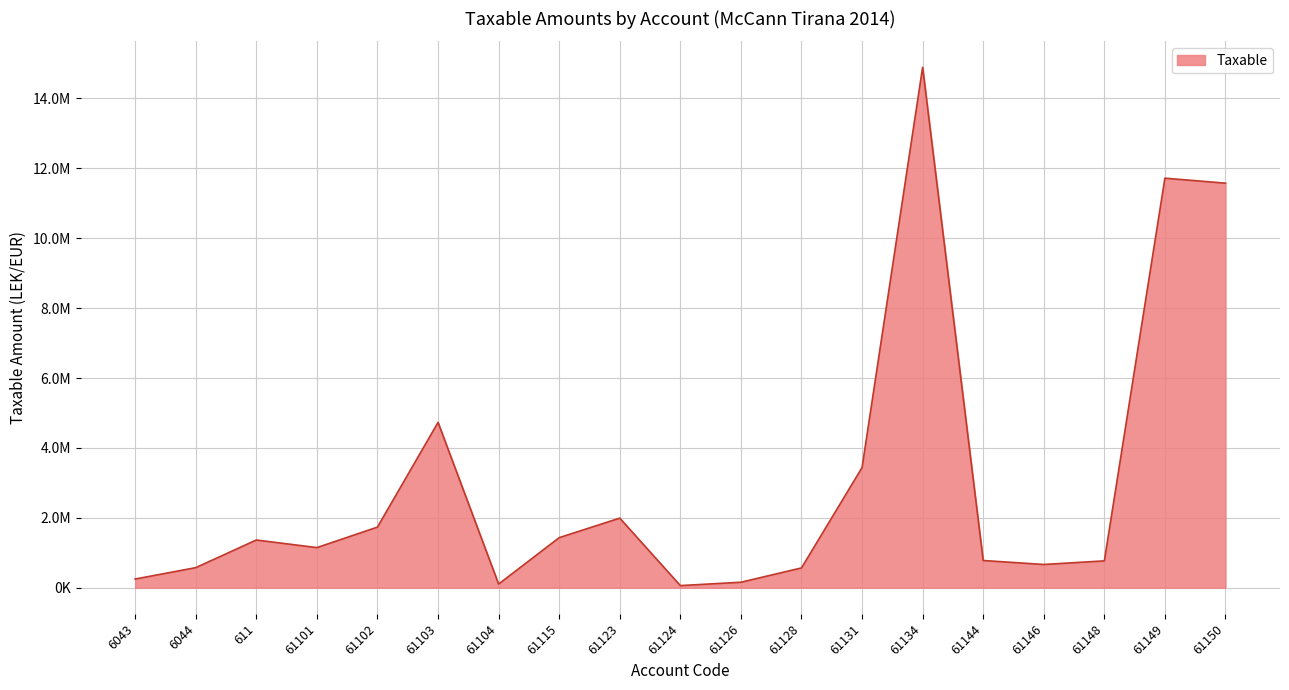

Is it true that the value at 61126 is 157990.0?

True